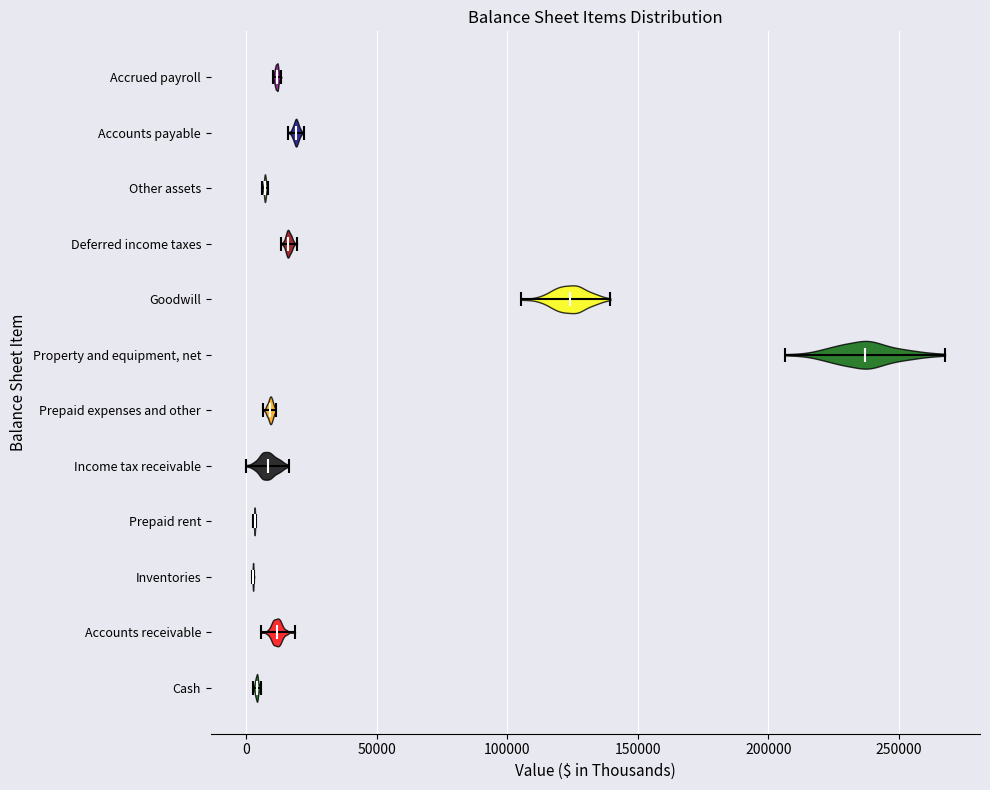

Reading bottom to top, read every violin against the x-axis: where its median line is, and the lowest and highest points it reaches. The values are not printed on the chart, so give them approximately, as read against the axis.

Cash: median line 5000, lowest point 5000, highest point 5000
Accounts receivable: median line 10000, lowest point 5000, highest point 20000
Inventories: median line 5000, lowest point 0, highest point 5000
Prepaid rent: median line 5000, lowest point 5000, highest point 5000
Income tax receivable: median line 10000, lowest point 0, highest point 15000
Prepaid expenses and other: median line 10000, lowest point 5000, highest point 10000
Property and equipment, net: median line 235000, lowest point 205000, highest point 270000
Goodwill: median line 125000, lowest point 105000, highest point 140000
Deferred income taxes: median line 15000, lowest point 15000, highest point 20000
Other assets: median line 5000, lowest point 5000, highest point 10000
Accounts payable: median line 20000, lowest point 15000, highest point 20000
Accrued payroll: median line 10000, lowest point 10000, highest point 15000